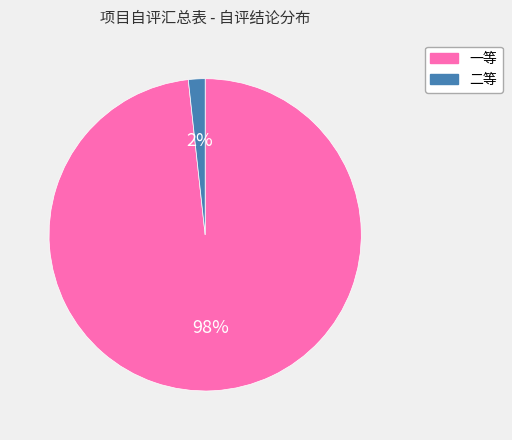

How many segments does this pie chart have?

2